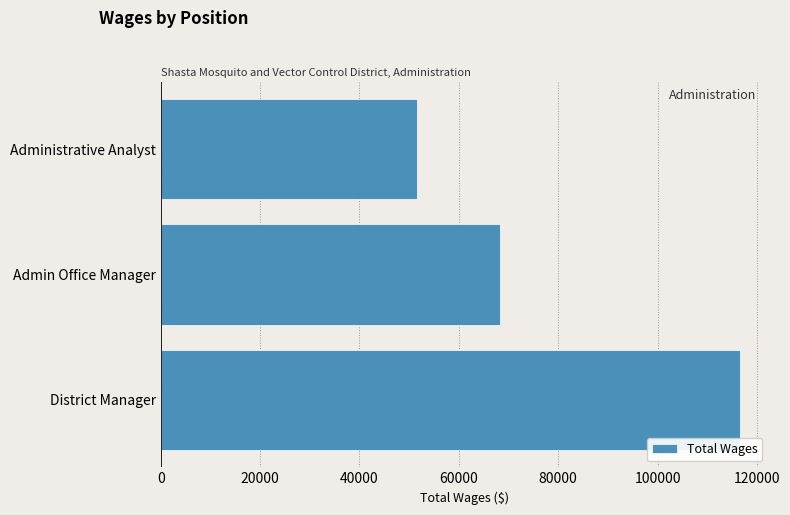

What is the smallest value displayed?

51646